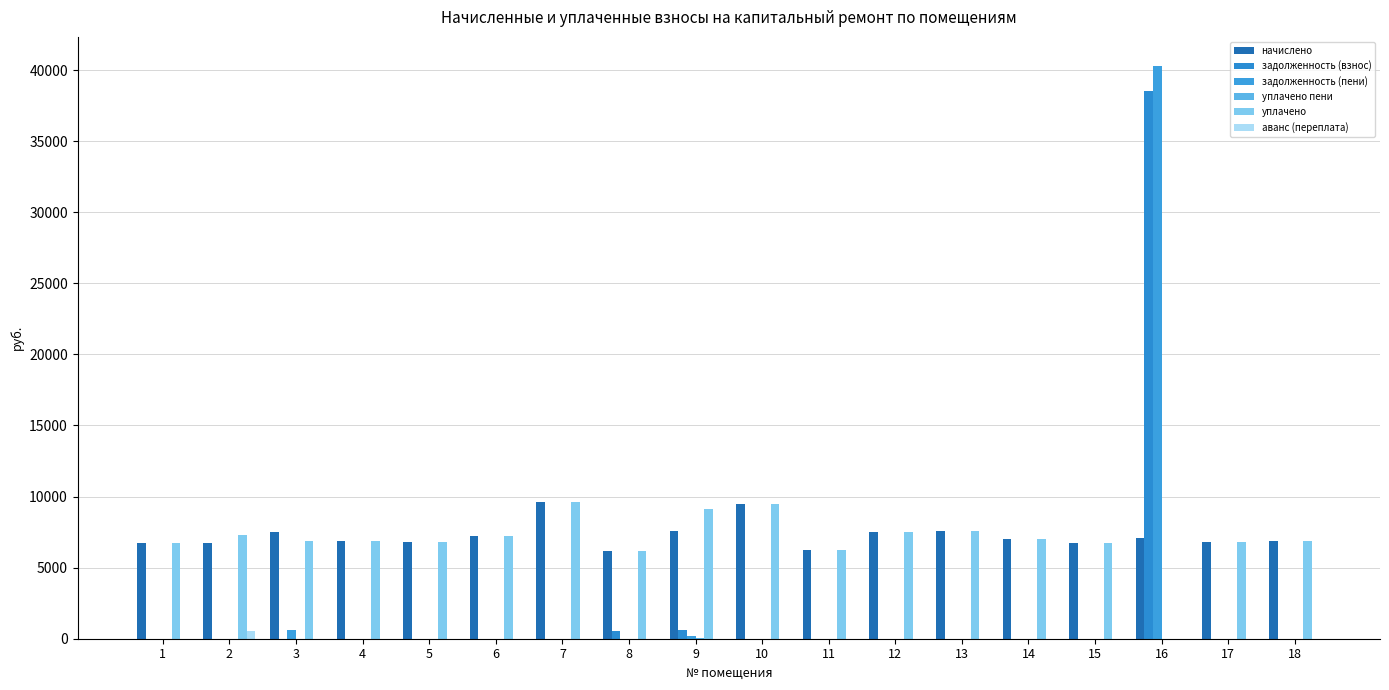

The value of задолженность (пени) at 16 is 24040.1. True or false?

False